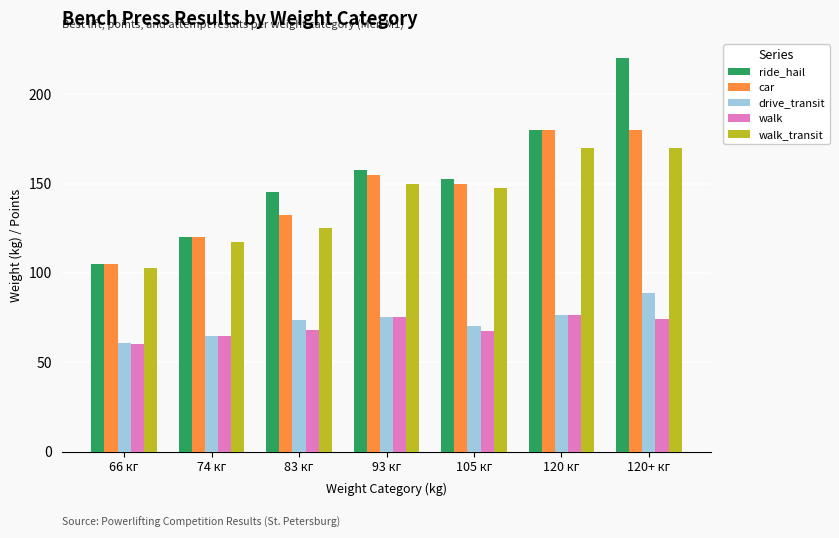

Between 120 кг and 120+ кг, which series saw the biggest shift?

ride_hail